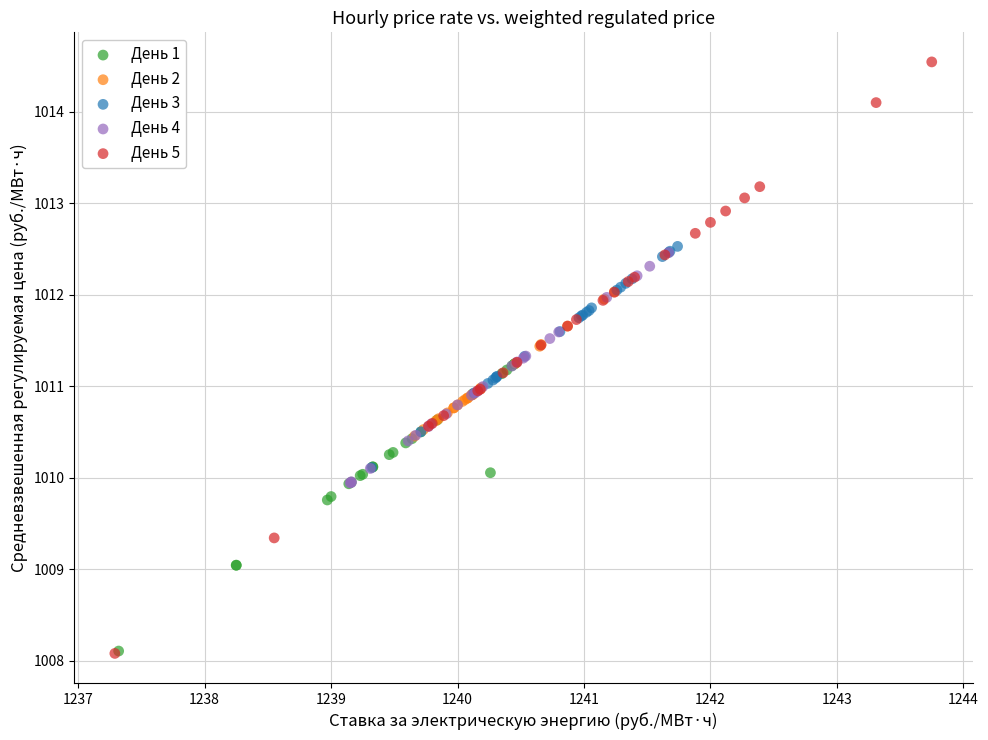

Which series reaches the maximum Y coordinate?

День 5